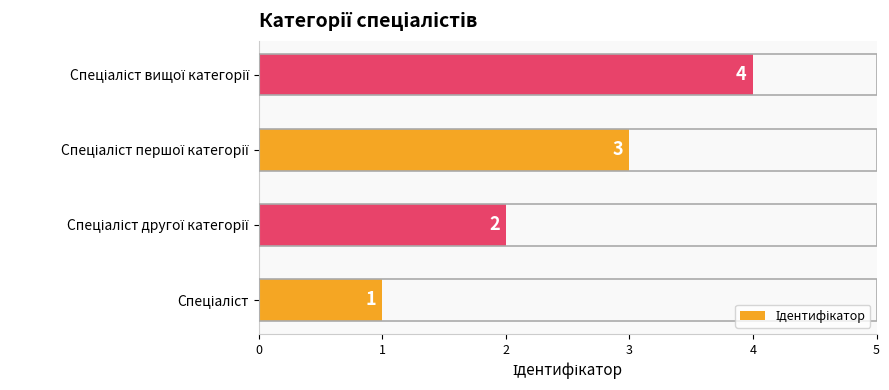

What is the maximum value shown in the chart?

4